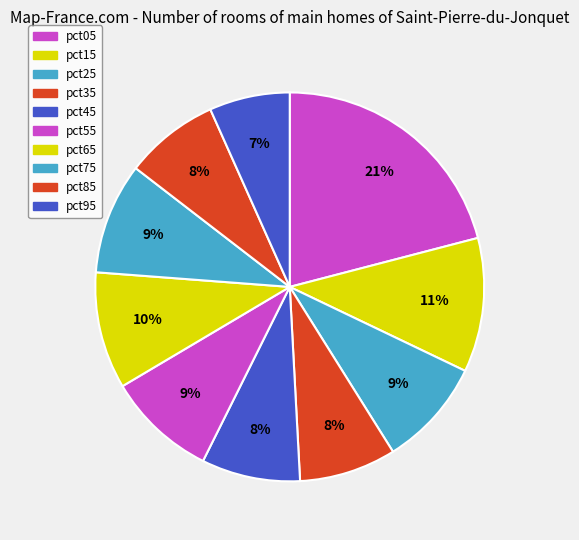

How many slices are in this pie chart?

10